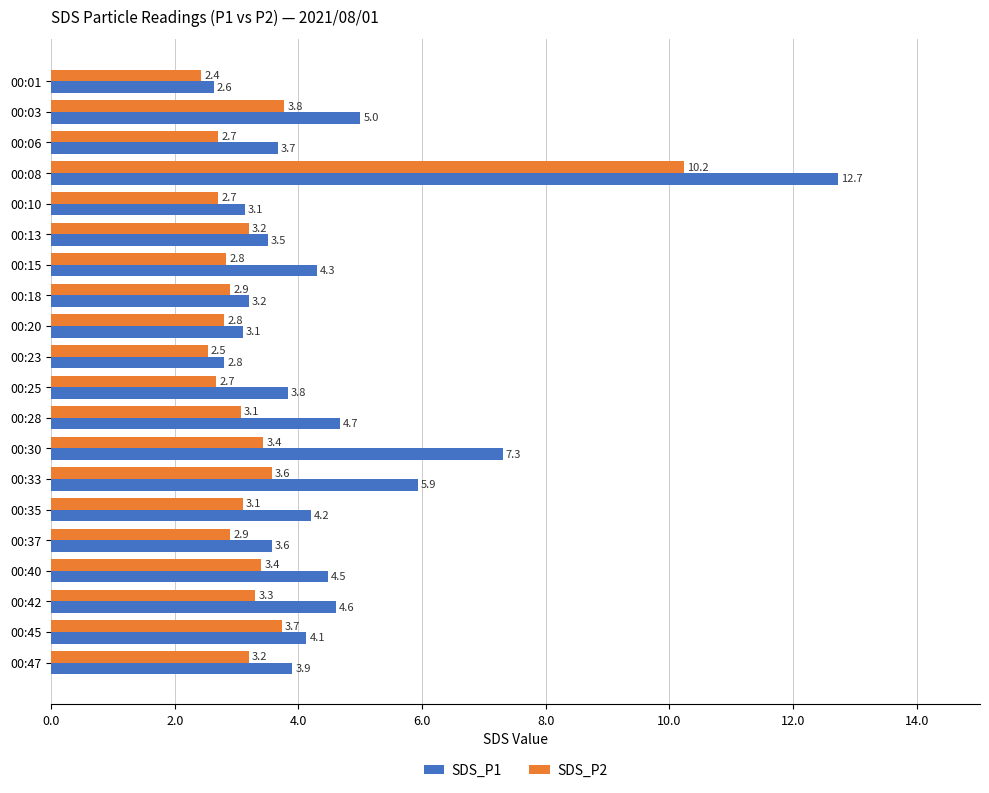

At which label is SDS_P1 closest to 7?

00:30